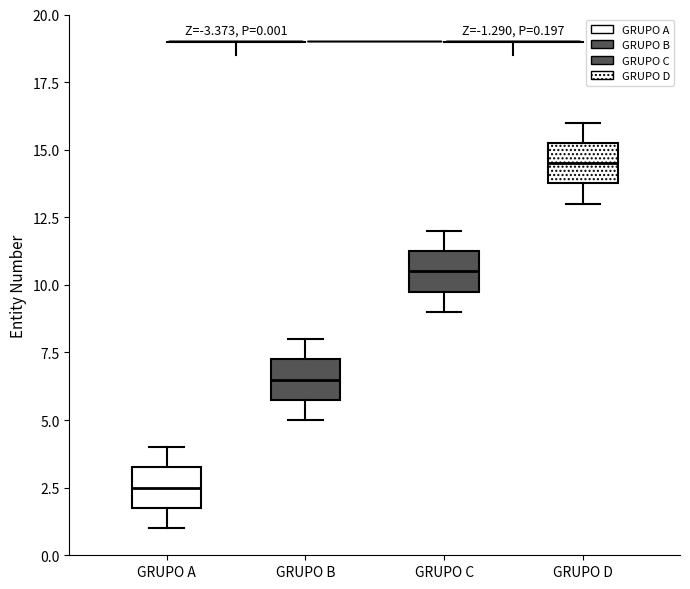

Which box has the lowest median line?

GRUPO A